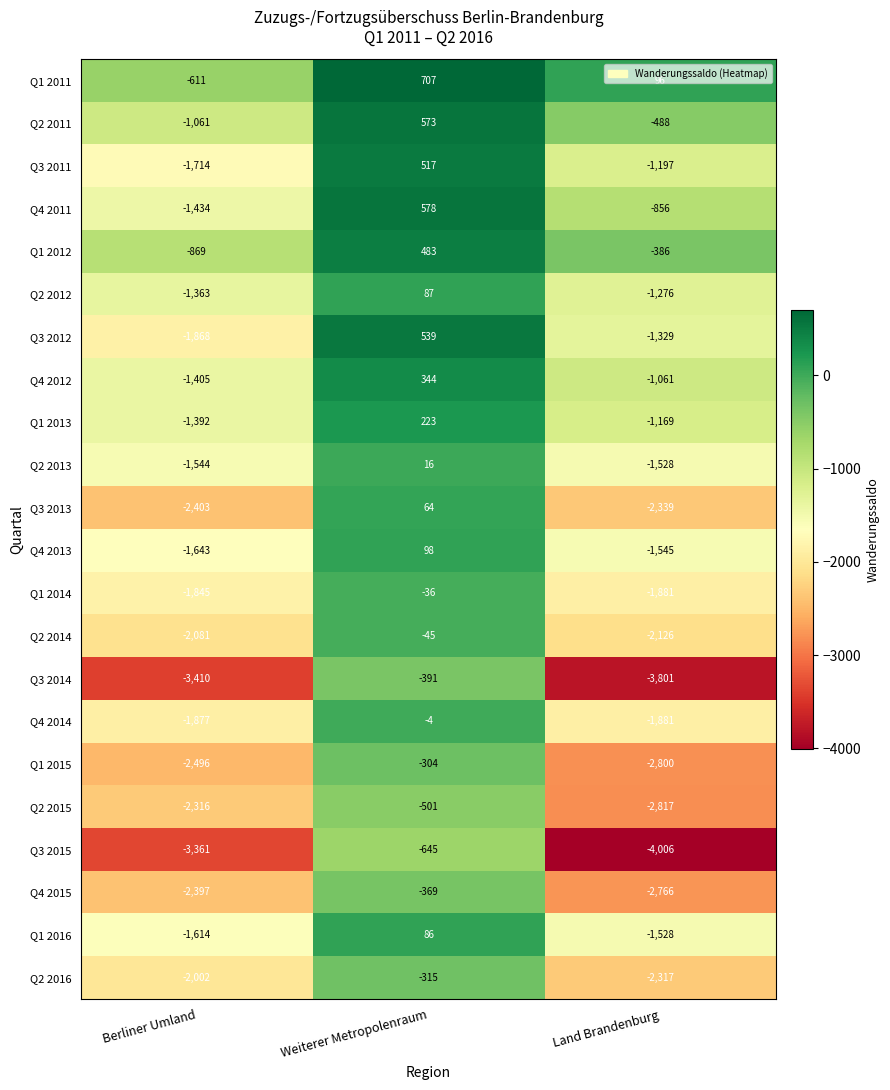

Where is Q1 2015 nearest to the value -1552?

Berliner Umland